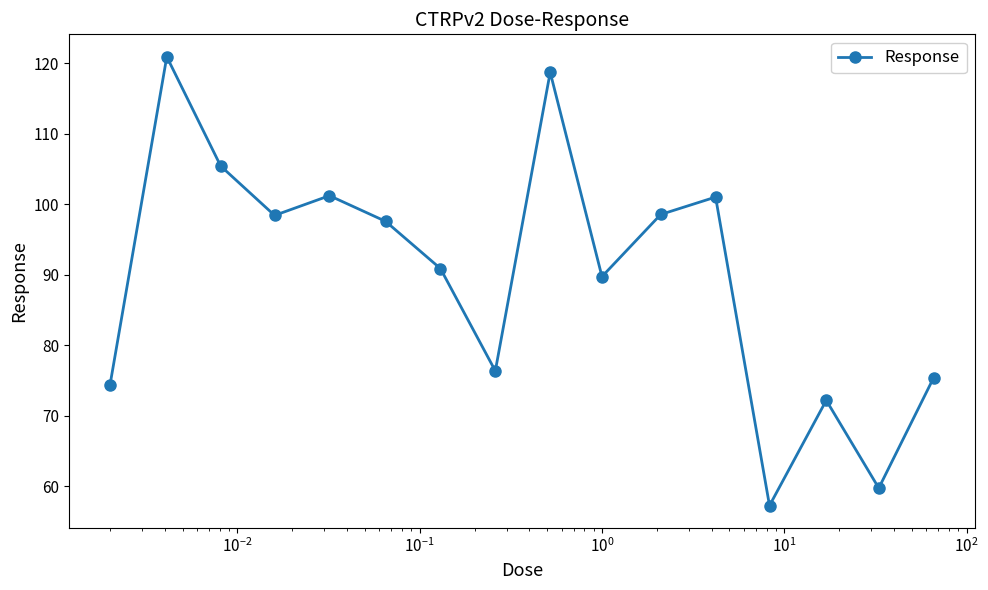

What is the value of the 1st point from the left?

74.3